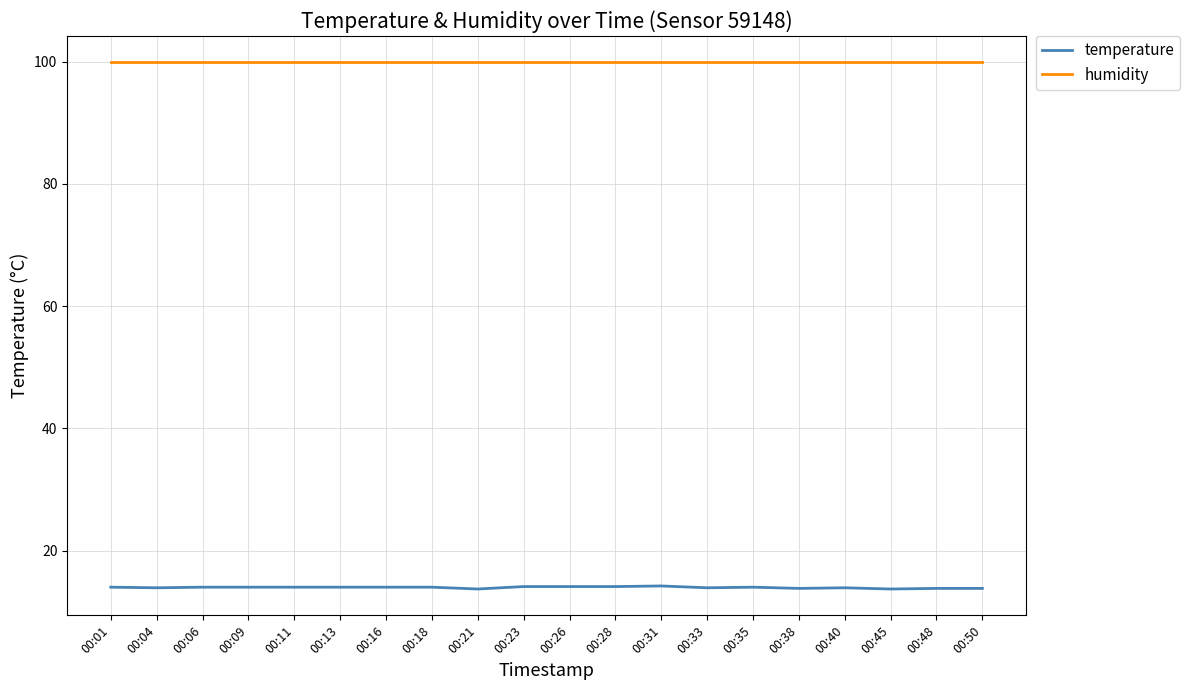

What is the lowest value of the humidity series?

99.9